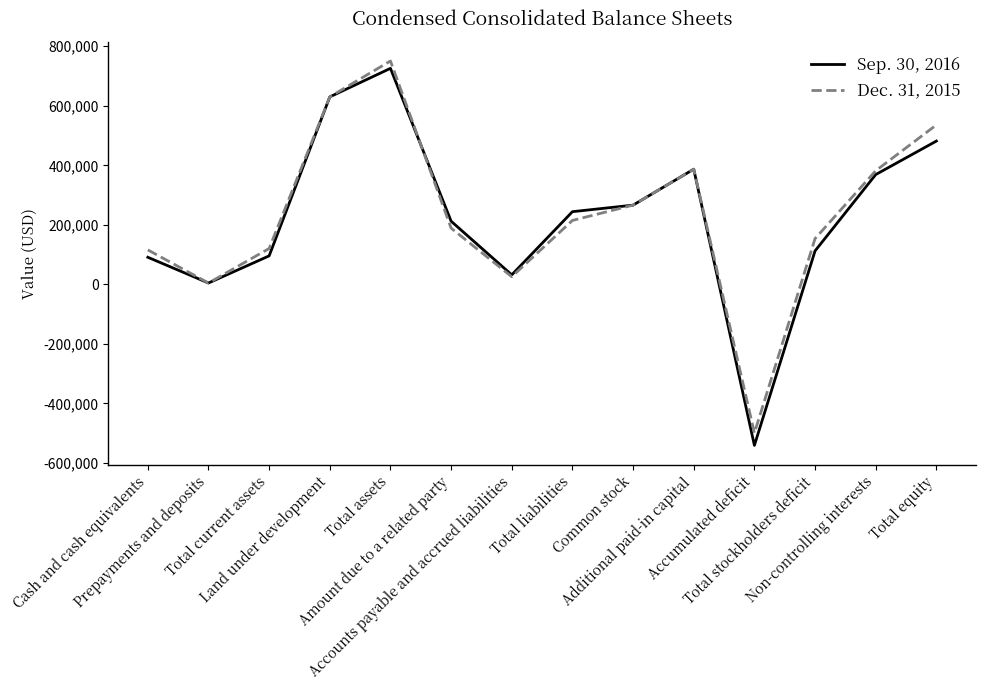

List the series in order of their peak value, lowest first.

Sep. 30, 2016, Dec. 31, 2015